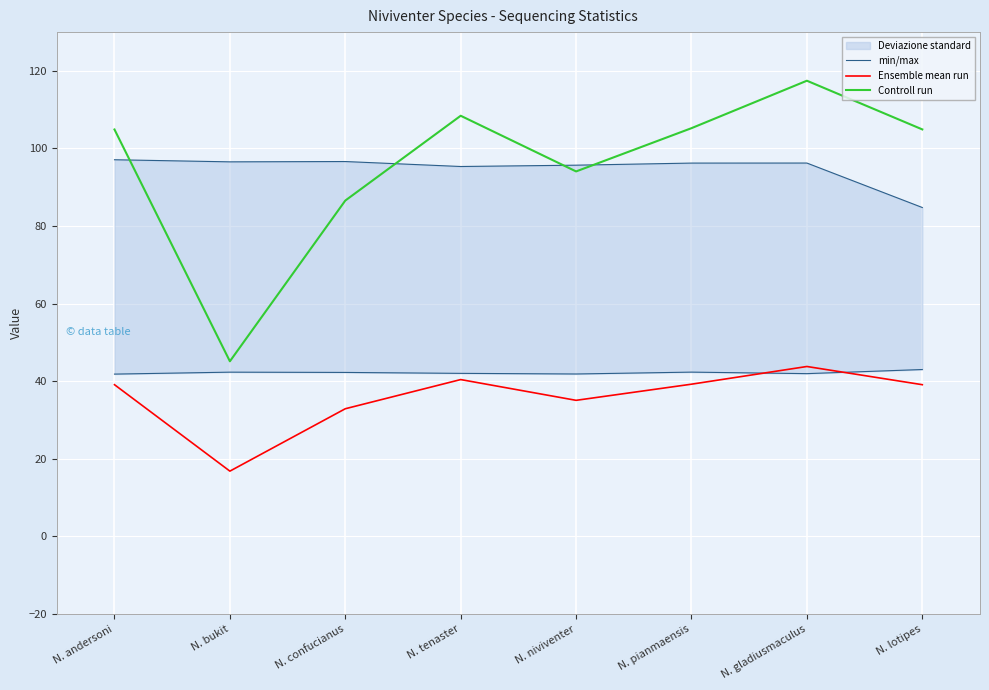

List the labels in order of Controll run value, largest first.

N. gladiusmaculus, N. tenaster, N. pianmaensis, N. lotipes, N. andersoni, N. niviventer, N. confucianus, N. bukit